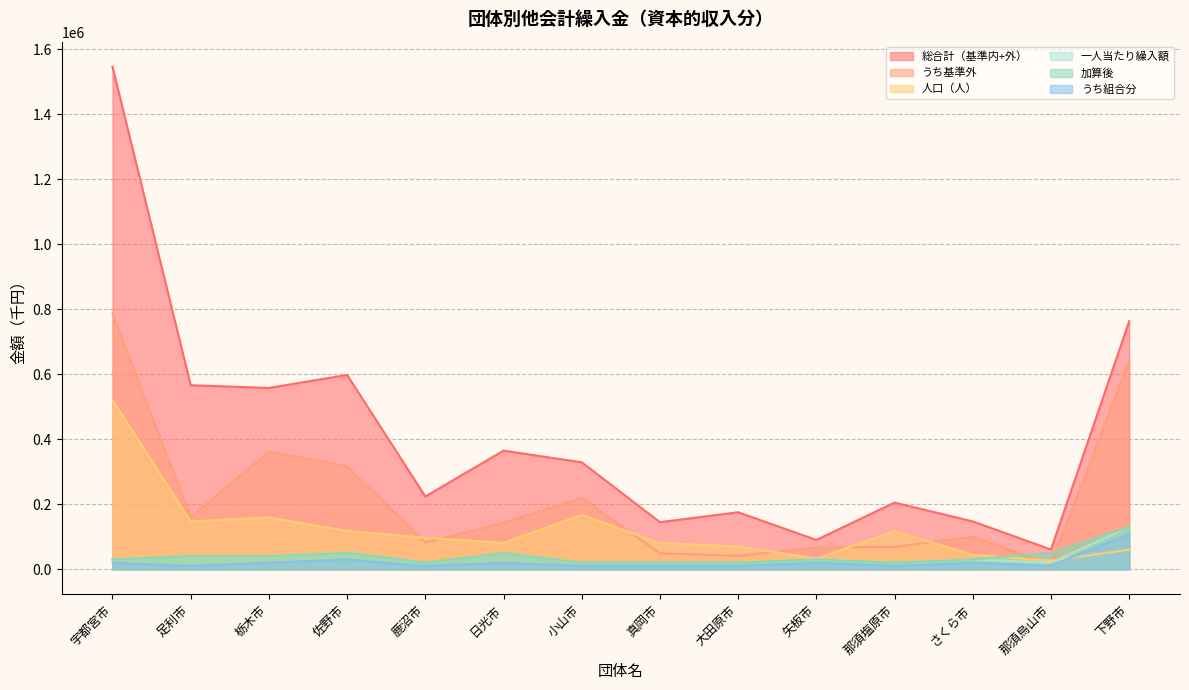

Which series has the widest spread of values?

総合計（基準内+外）